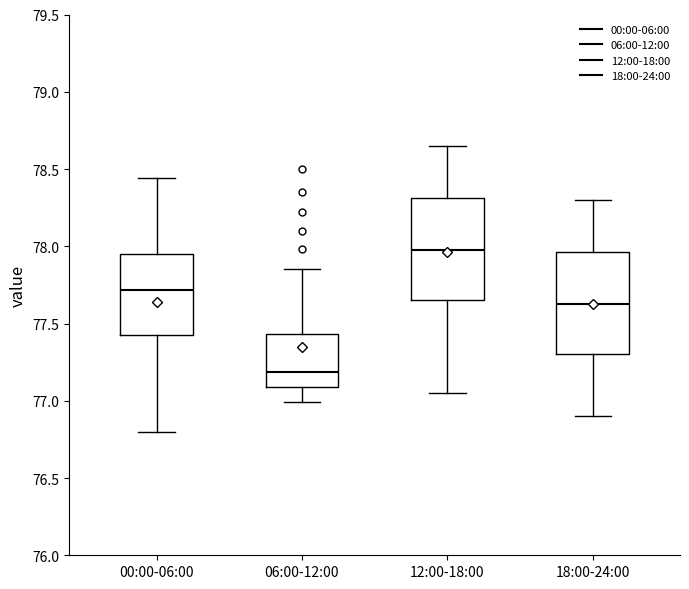

Which box has the highest median line?

12:00-18:00